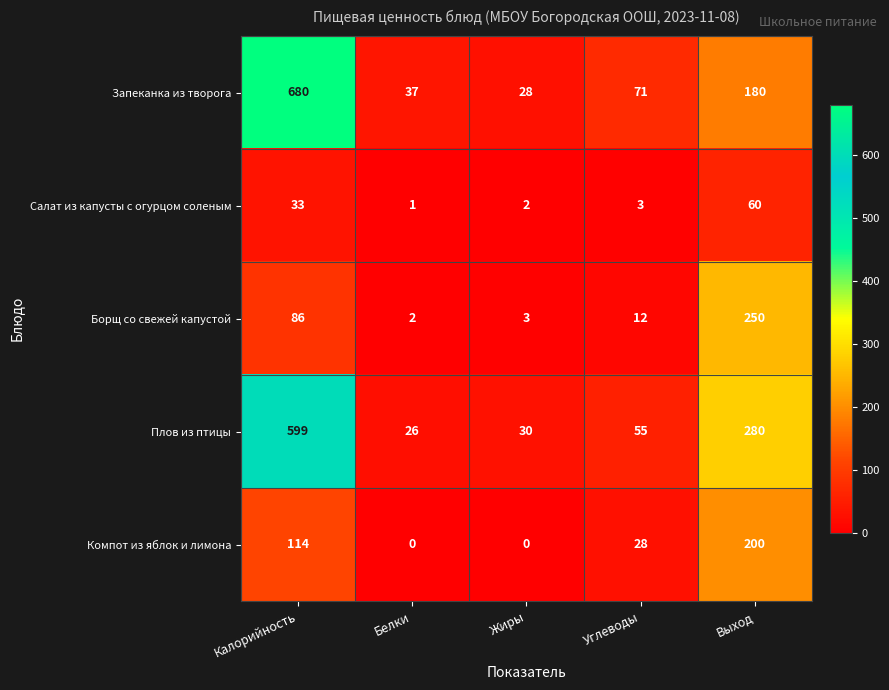

Between Углеводы and Выход, which series saw the biggest shift?

Борщ со свежей капустой